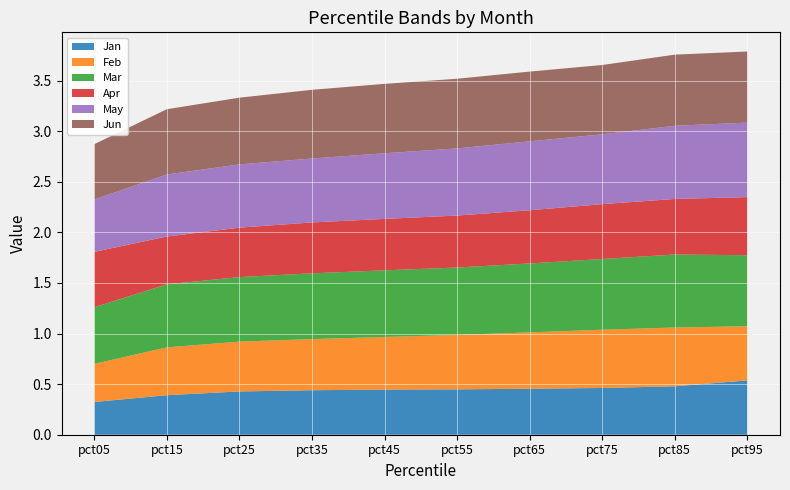

Reading left to right, transcribe all the data shown in this chart.

Jan: pct05=0.3	pct15=0.4	pct25=0.4	pct35=0.4	pct45=0.4	pct55=0.4	pct65=0.5	pct75=0.5	pct85=0.5	pct95=0.5
Feb: pct05=0.4	pct15=0.5	pct25=0.5	pct35=0.5	pct45=0.5	pct55=0.5	pct65=0.6	pct75=0.6	pct85=0.6	pct95=0.5
Mar: pct05=0.6	pct15=0.6	pct25=0.6	pct35=0.6	pct45=0.7	pct55=0.7	pct65=0.7	pct75=0.7	pct85=0.7	pct95=0.7
Apr: pct05=0.5	pct15=0.5	pct25=0.5	pct35=0.5	pct45=0.5	pct55=0.5	pct65=0.5	pct75=0.5	pct85=0.5	pct95=0.6
May: pct05=0.5	pct15=0.6	pct25=0.6	pct35=0.6	pct45=0.6	pct55=0.7	pct65=0.7	pct75=0.7	pct85=0.7	pct95=0.7
Jun: pct05=0.5	pct15=0.6	pct25=0.7	pct35=0.7	pct45=0.7	pct55=0.7	pct65=0.7	pct75=0.7	pct85=0.7	pct95=0.7